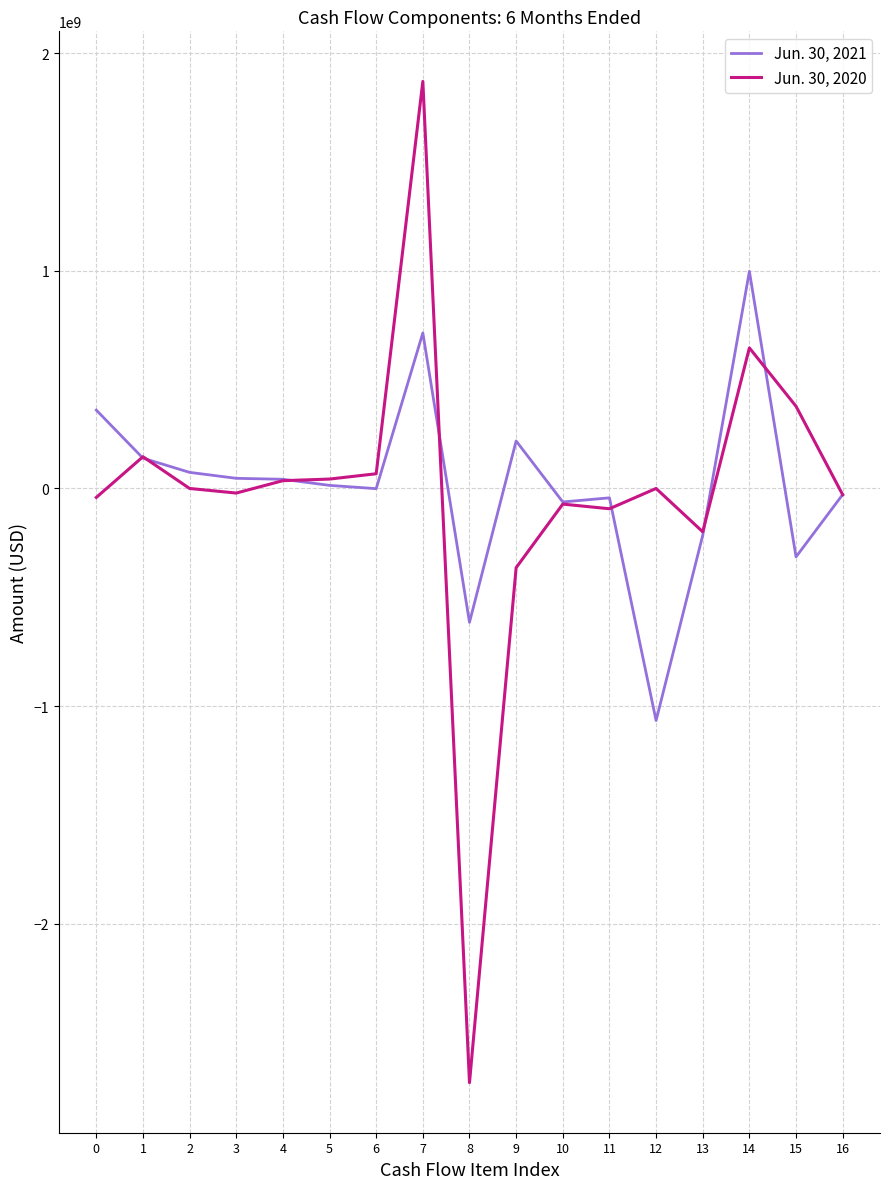

At which category is the sum across all series the highest?

7